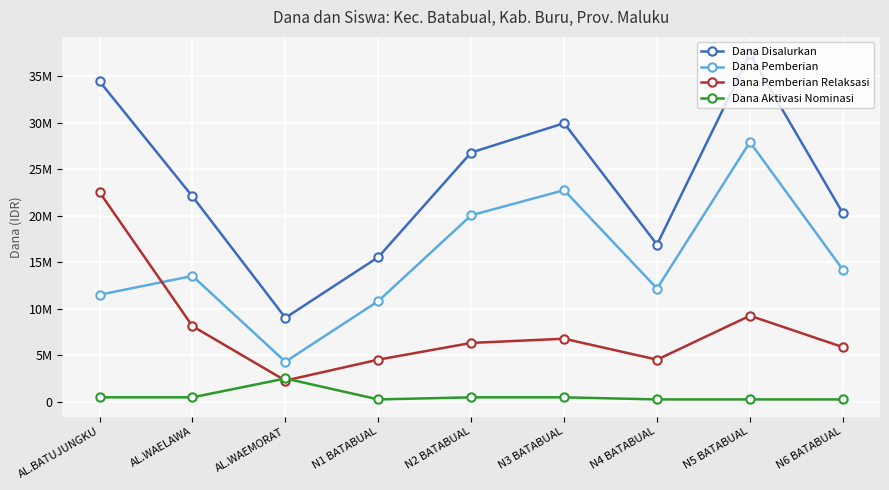

Which series has the largest total across all categories?

Dana Disalurkan